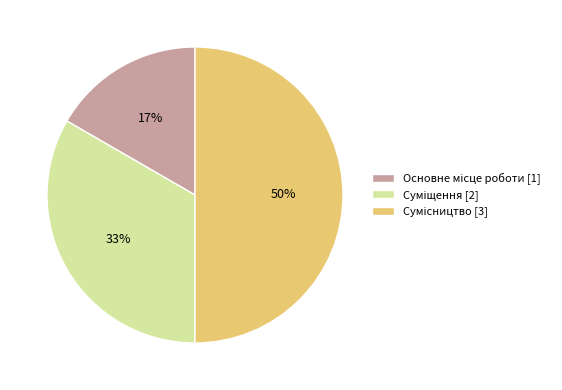

To the nearest percent, what is the difference between the largest and smallest slice percentages?

33%